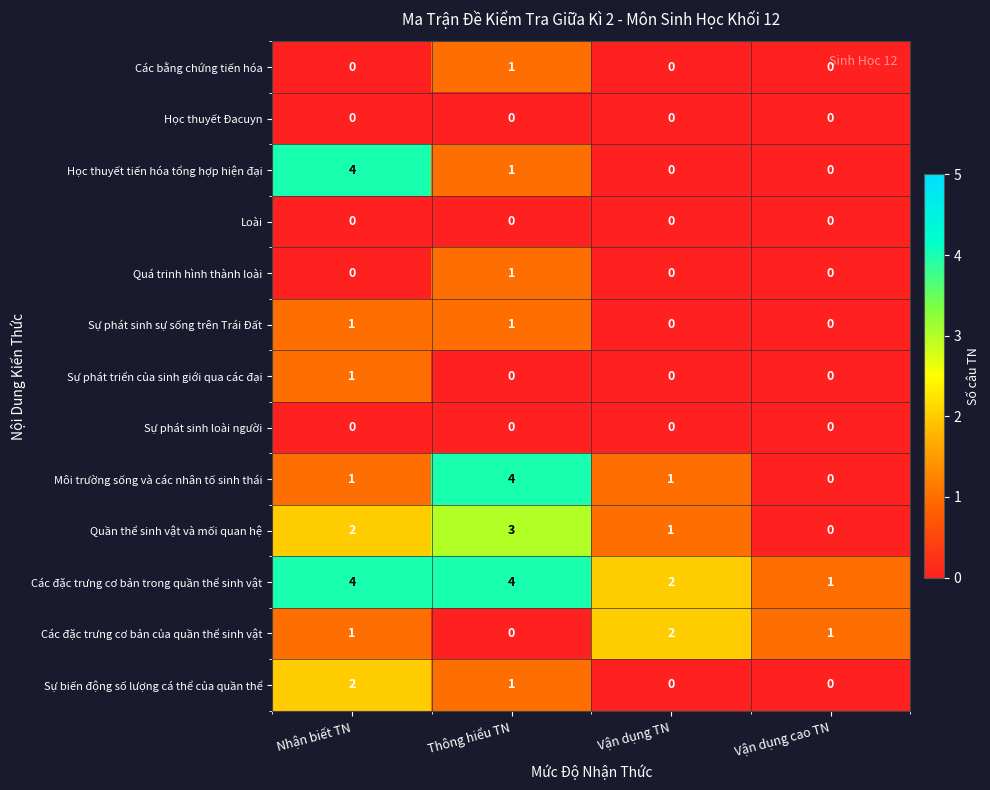

List the labels in order of Quần thể sinh vật và mối quan hệ value, largest first.

Thông hiểu TN, Nhận biết TN, Vận dụng TN, Vận dụng cao TN